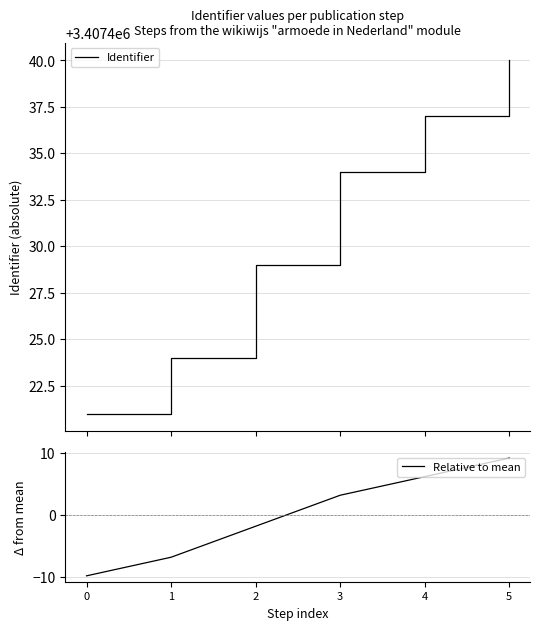

Is the value of Relative to mean at 4 greater than the value of Identifier at 0?

No